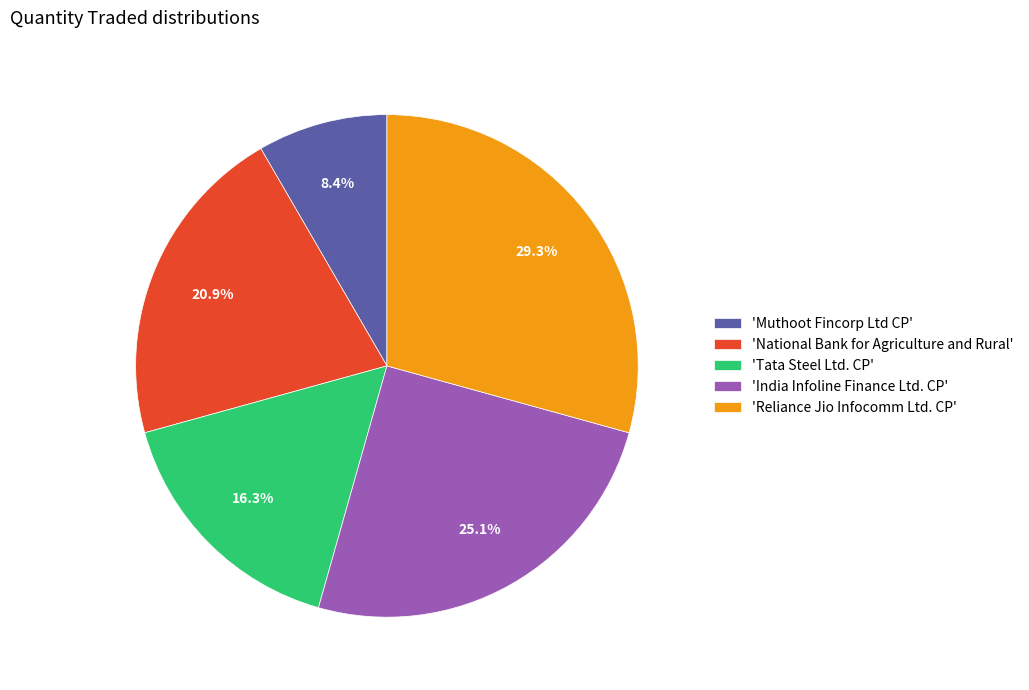

How many segments does this pie chart have?

5